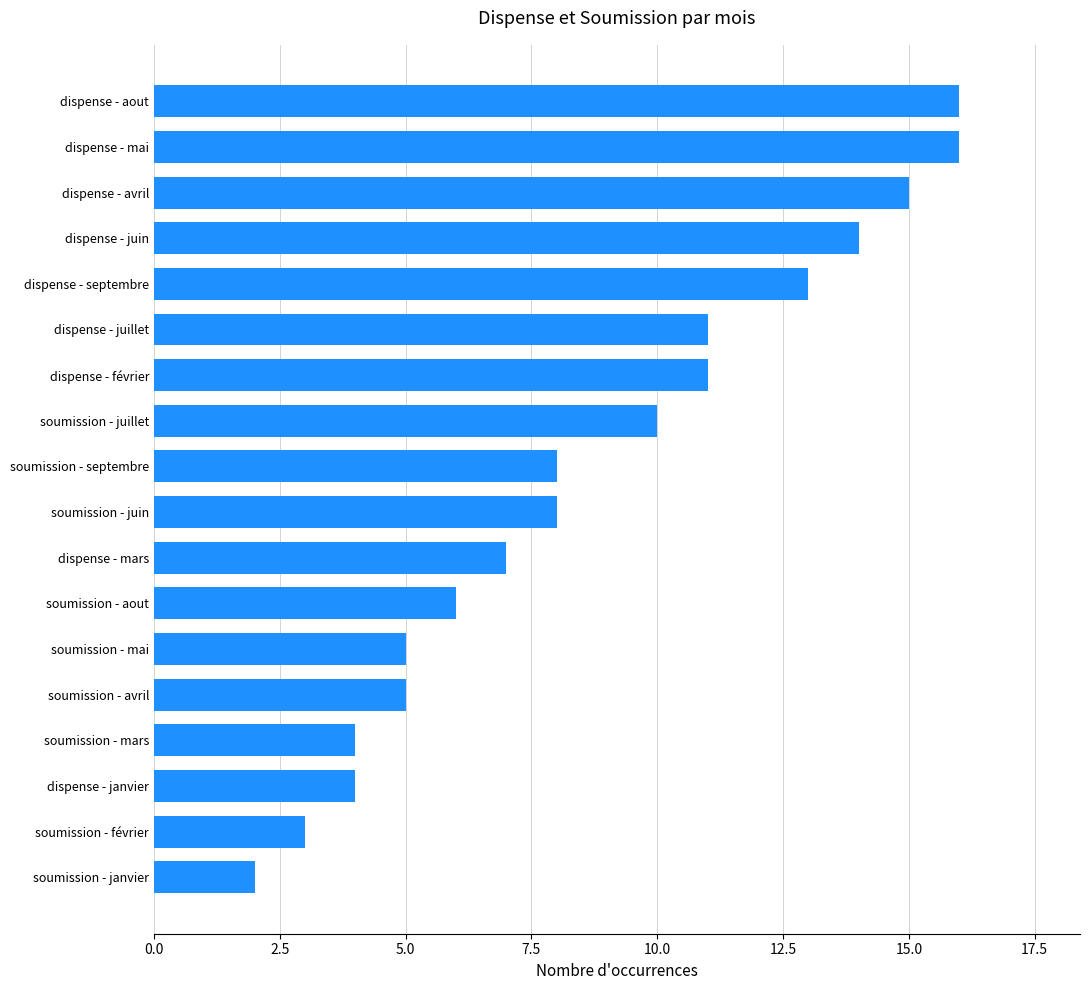

Reading bottom to top, transcribe all the data shown in this chart.

2	3	4	4	5	5	6	7	8	8	10	11	11	13	14	15	16	16